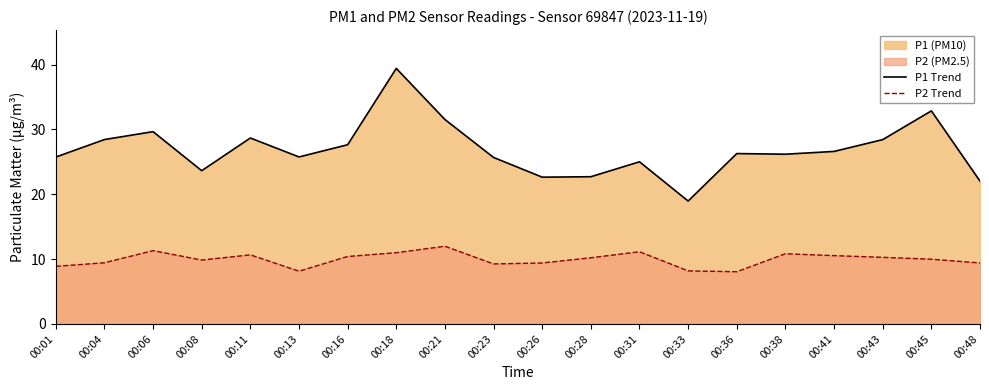

True or false: P1 Trend and P2 Trend cross at least once.

False